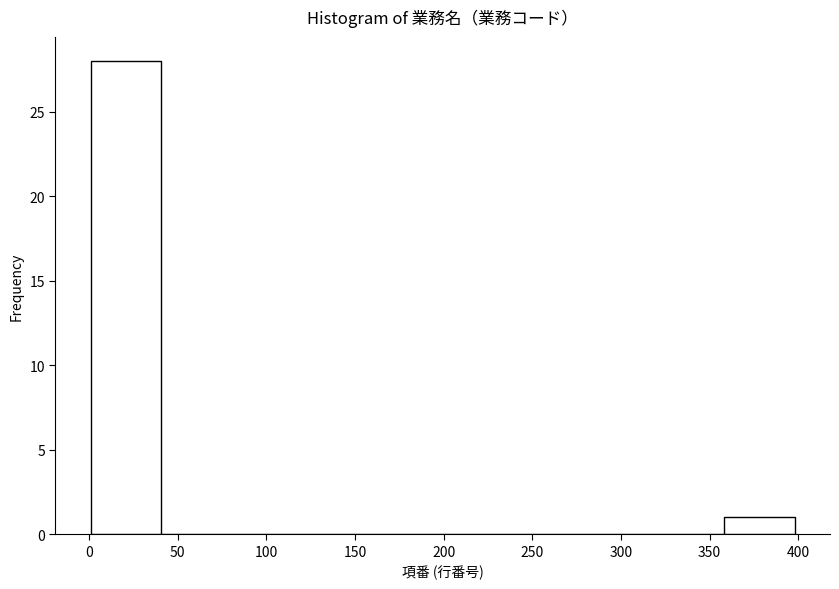

What is the height of the bar covering 360 to 400 on the x-axis? Neither the bar edges nor the heights are printed on the chart, so give them approximately, as read against the axes.

1